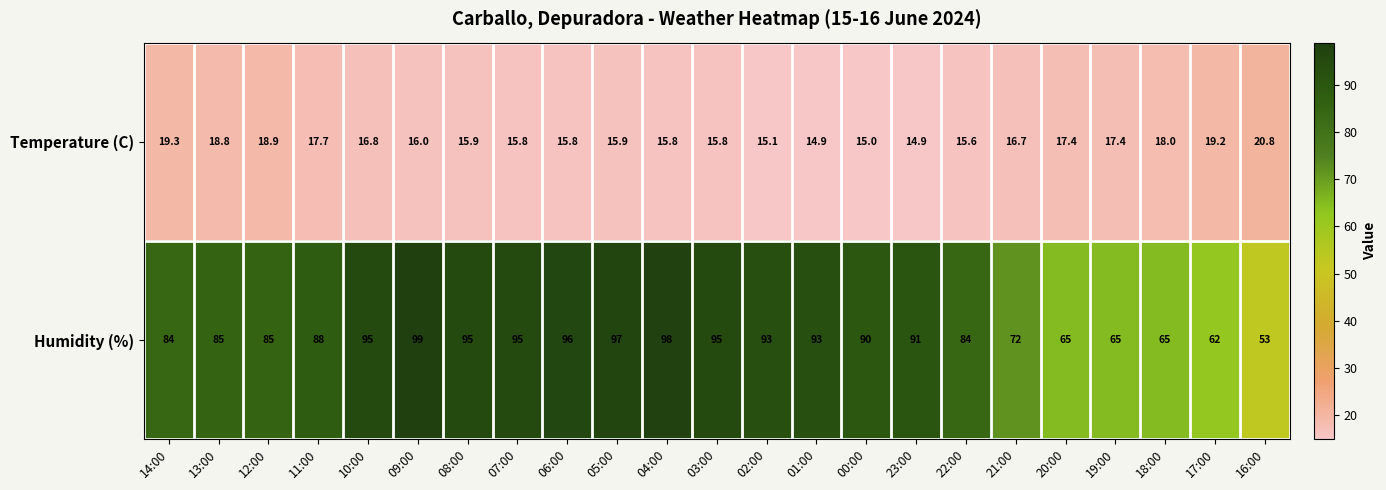

The value of Temperature (C) at 07:00 is 6.7. True or false?

False